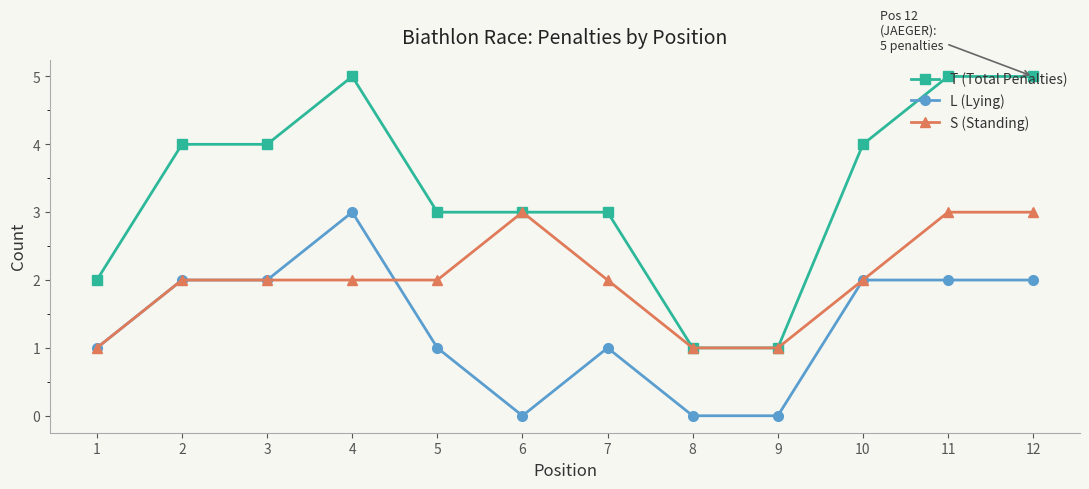

Is the value of L (Lying) at 7 greater than the value of T (Total Penalties) at 12?

No